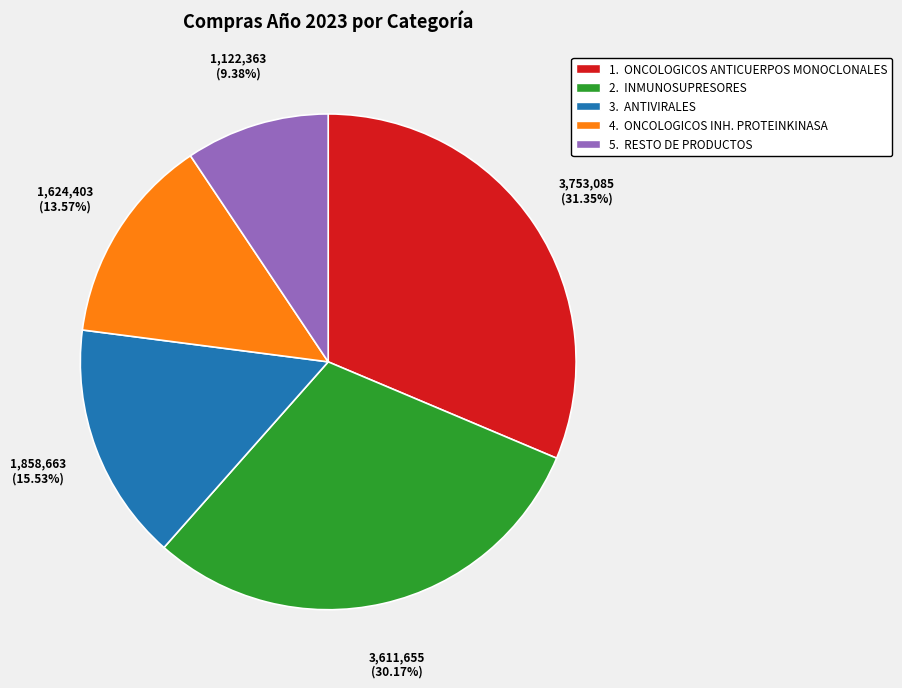

How many slices are in this pie chart?

5